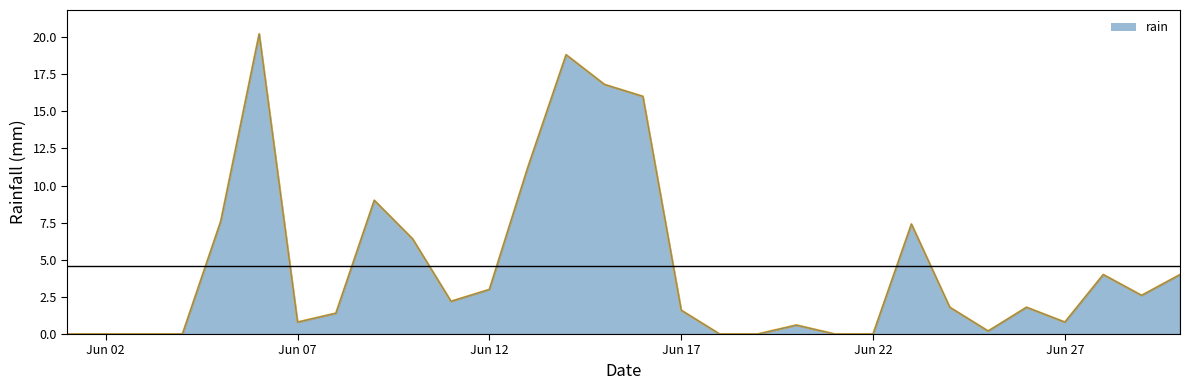

What is the maximum value shown in the chart?

20.2